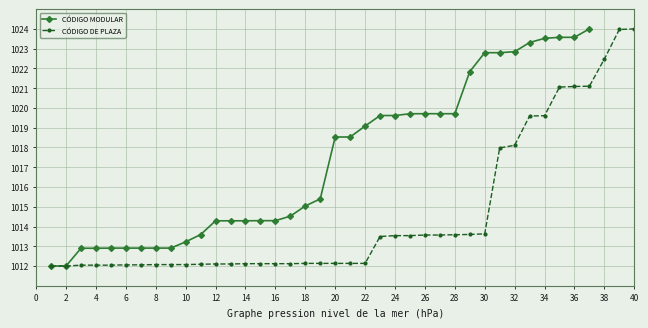

True or false: CÓDIGO DE PLAZA has a value of 1710.7 at 30.

False